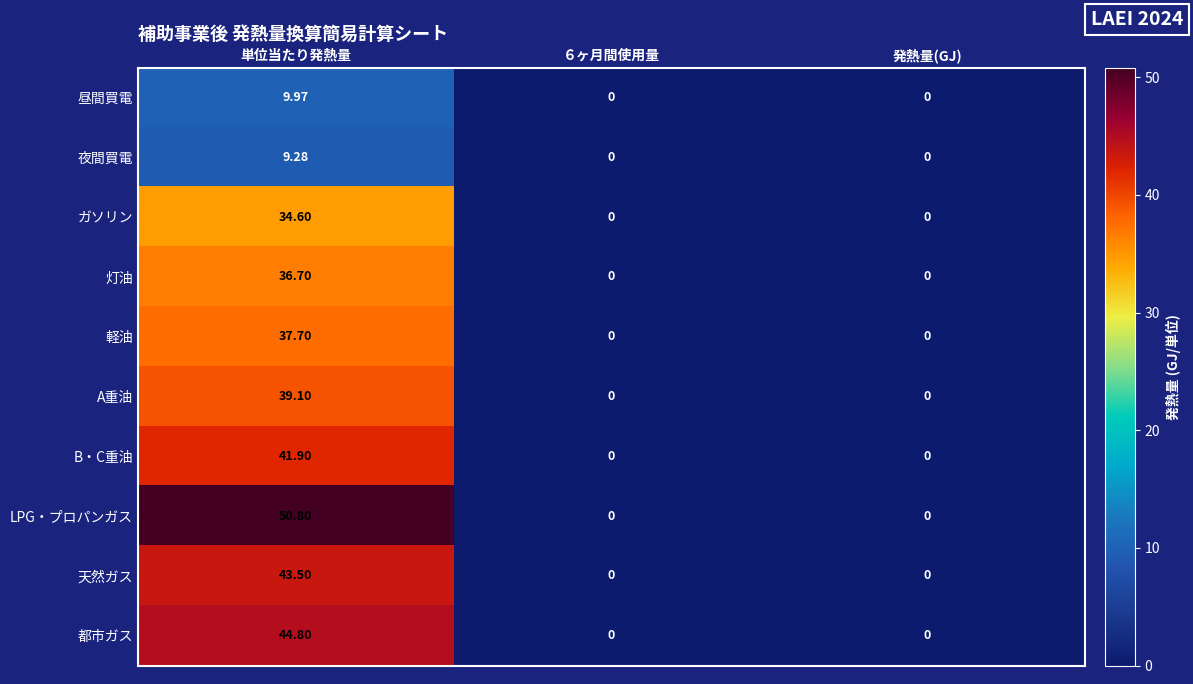

At which label does 天然ガス reach its peak?

単位当たり発熱量